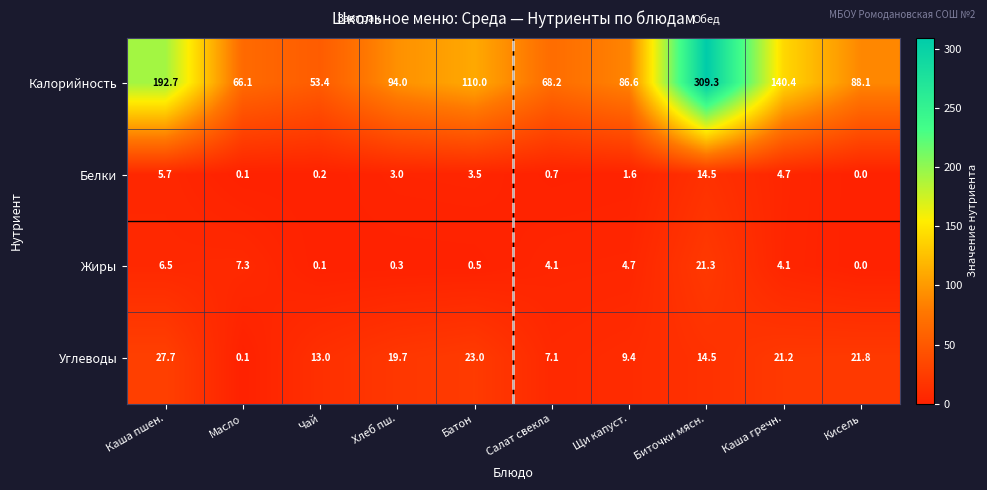

Which series has the largest total across all categories?

Калорийность